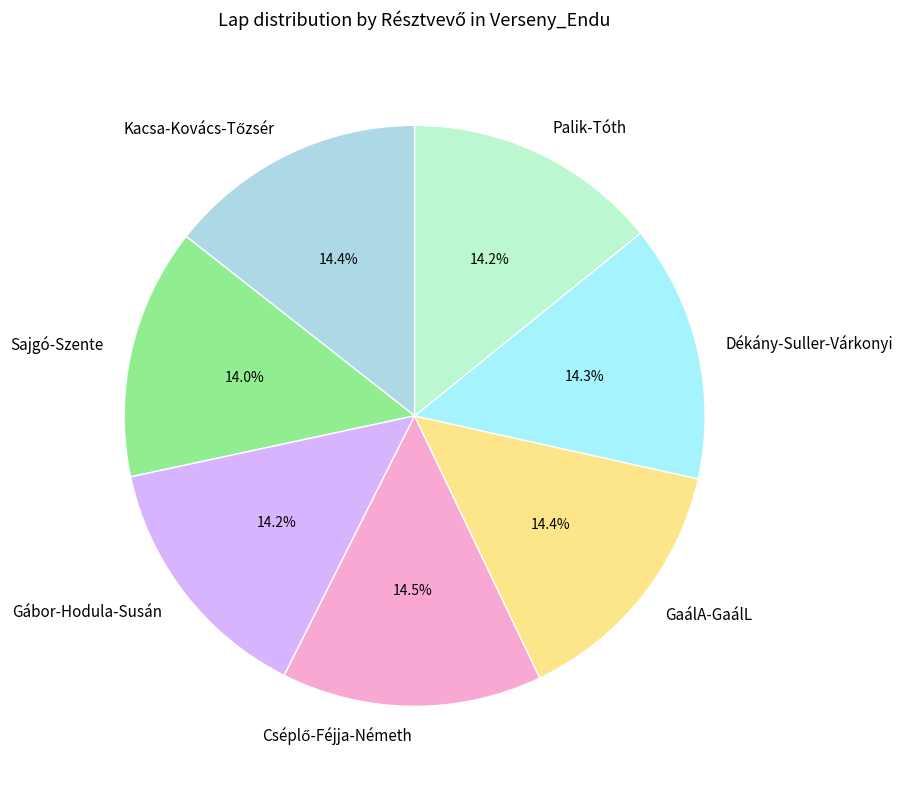

What percentage is NOT represented by Dékány-Suller-Várkonyi?

85.7%